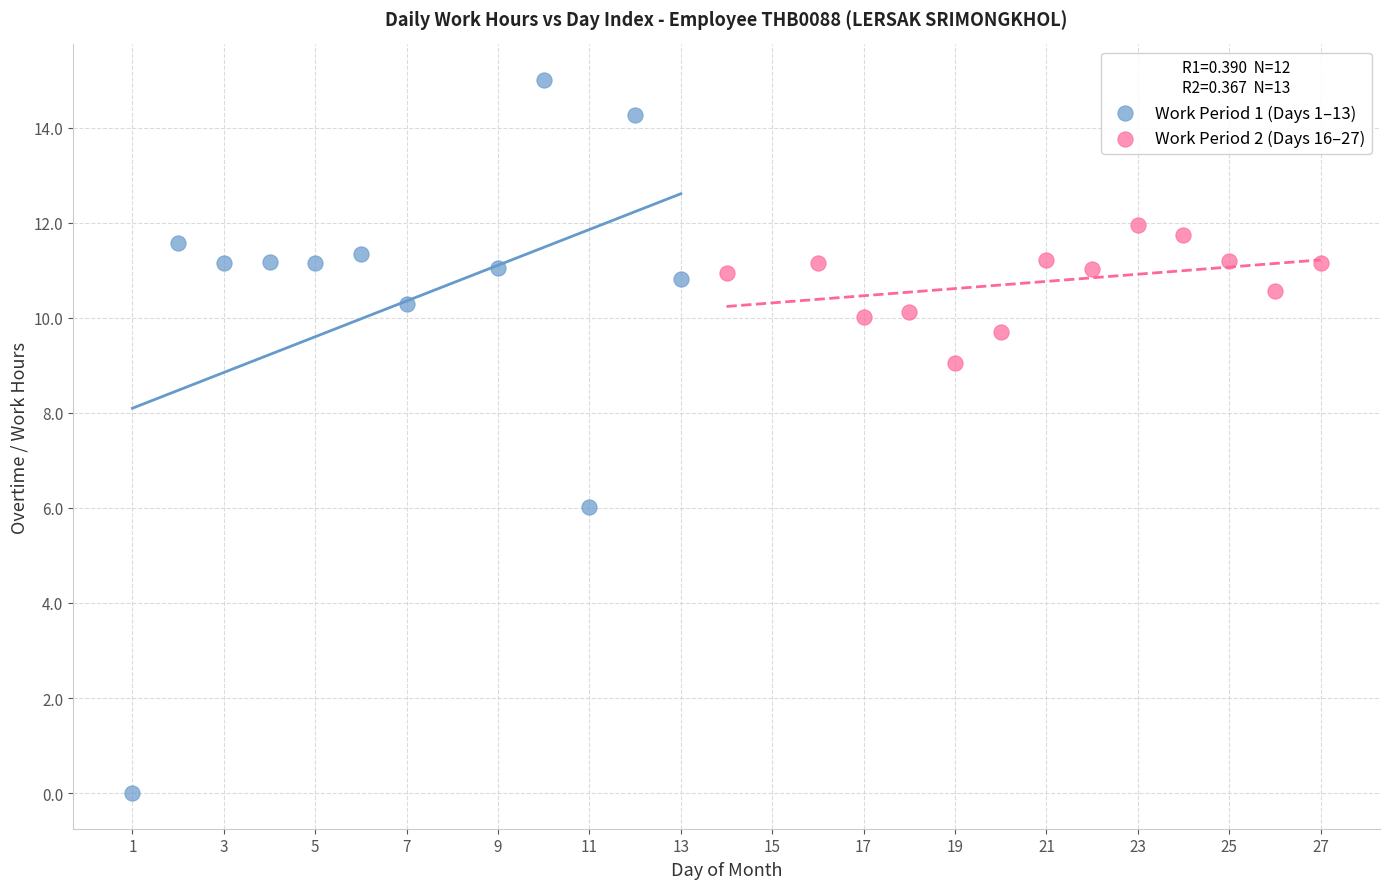

Which series contains the highest Y value?

Work Period 1 (Days 1–13)